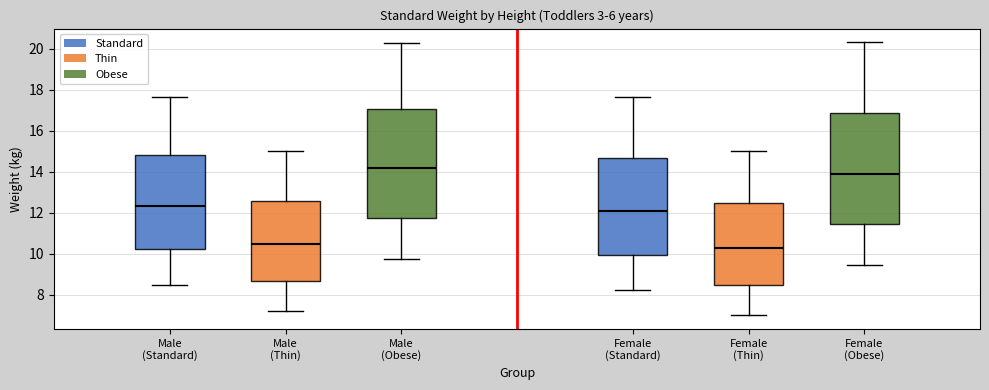

Reading left to right, transcribe this box plot: for each box, give where its median line is, the range the box spans, and where its two whiskers end, as read against the y-axis. The values are not printed on the chart, so give them approximately, as read against the axis.

Male (Standard): median 12.4, box 10.2 to 14.8, whiskers 8.4 to 17.6
Male (Thin): median 10.4, box 8.6 to 12.6, whiskers 7.2 to 15.0
Male (Obese): median 14.2, box 11.8 to 17.0, whiskers 9.8 to 20.2
Female (Standard): median 12.0, box 10.0 to 14.6, whiskers 8.2 to 17.6
Female (Thin): median 10.2, box 8.4 to 12.4, whiskers 7.0 to 15.0
Female (Obese): median 14.0, box 11.4 to 16.8, whiskers 9.4 to 20.4